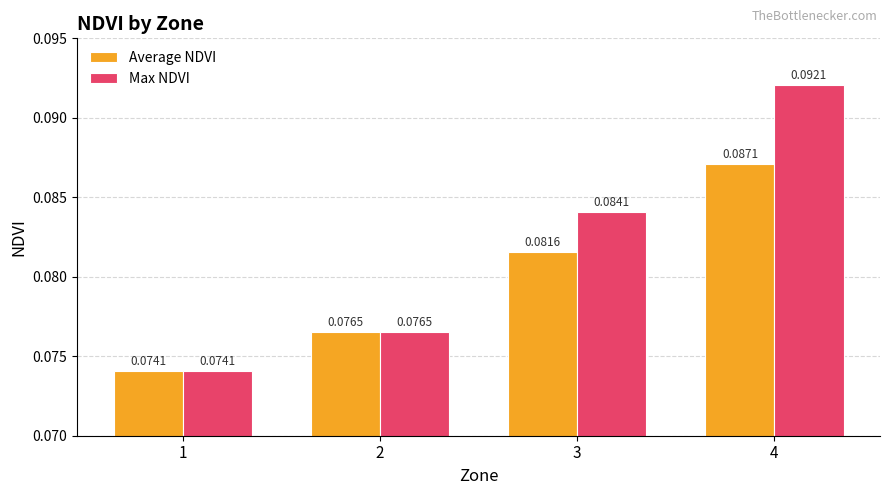

List the series in order of their peak value, lowest first.

Average NDVI, Max NDVI